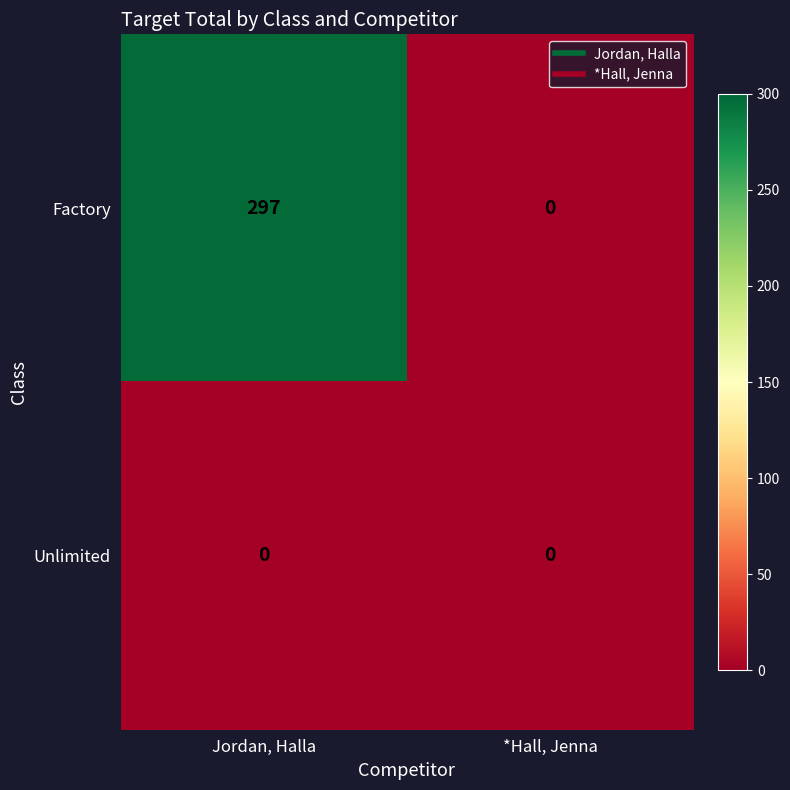

Which series changed the most between Jordan, Halla and *Hall, Jenna?

Factory